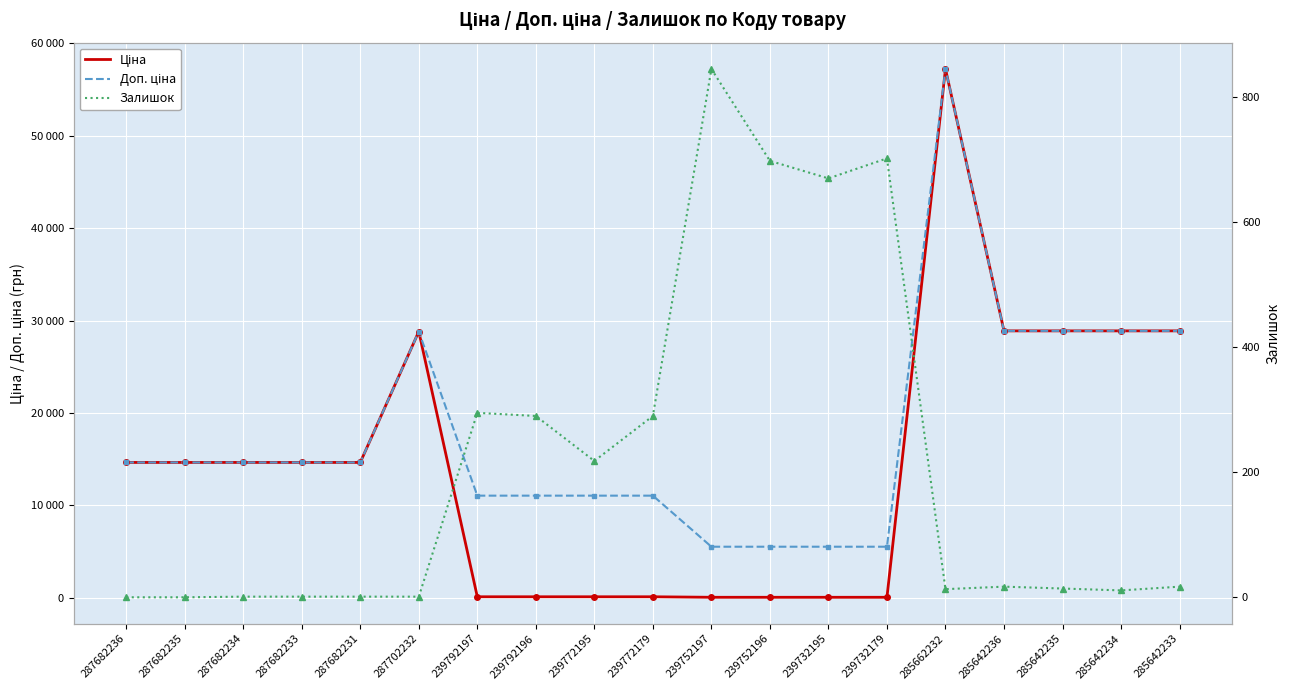

What value does the Залишок series have at 239792196?

290.0